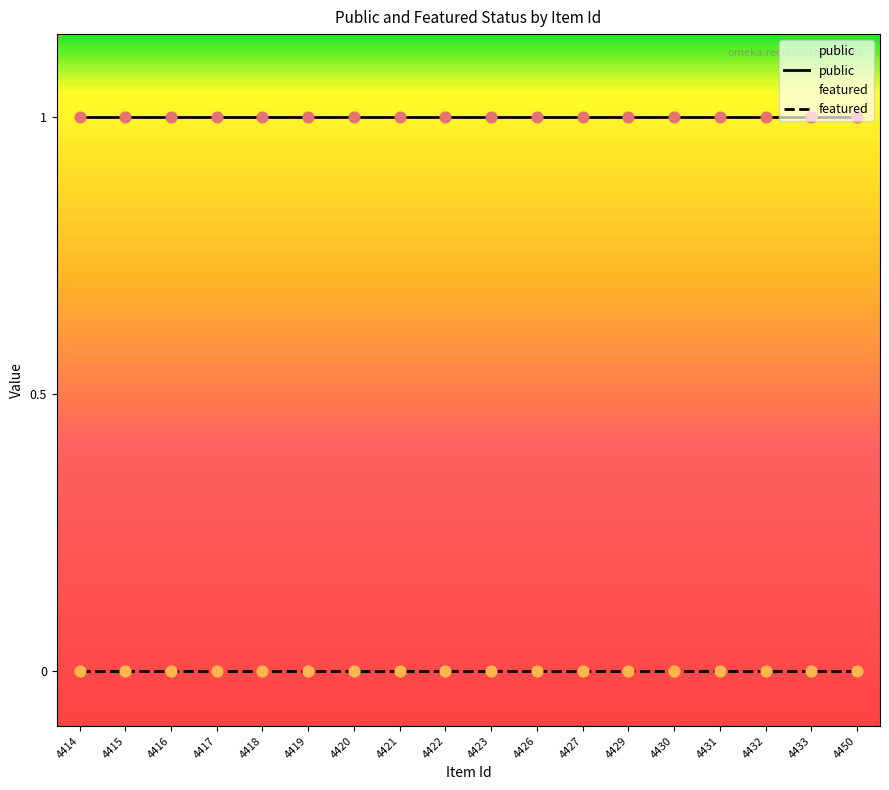

What are all the series names shown in the legend?

public, featured